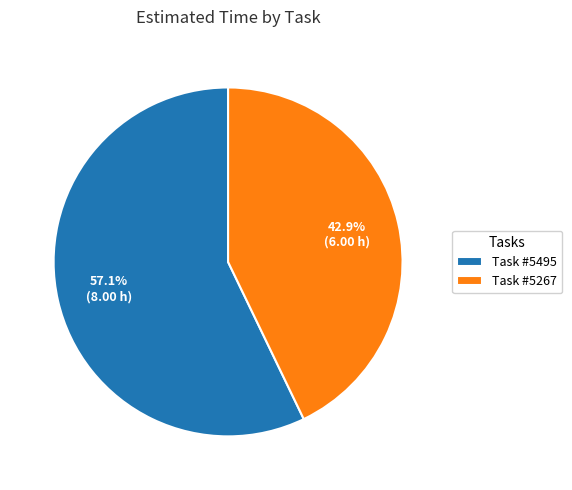

What percentage is NOT represented by Task #5495?

42.9%